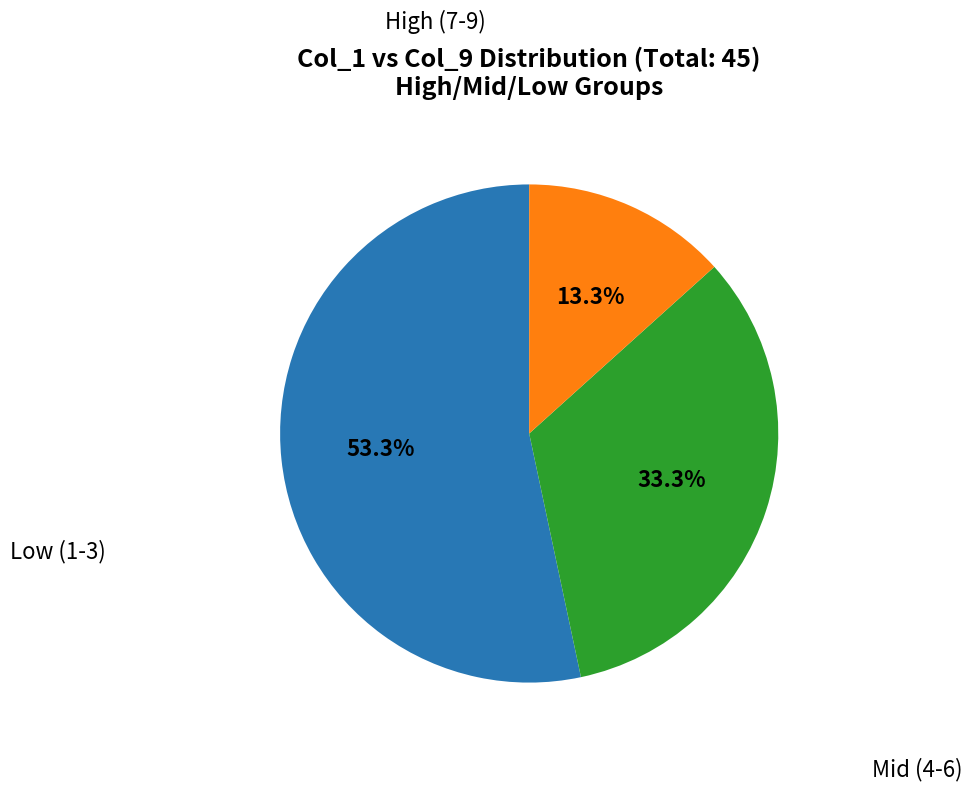

Is there a majority slice in this chart?

Yes